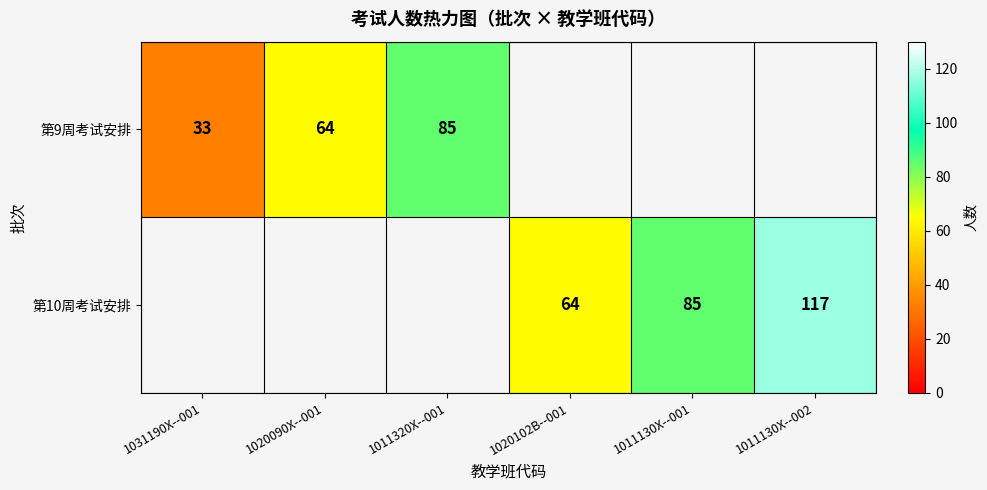

Which category has the highest value across all series?

1011130X--002